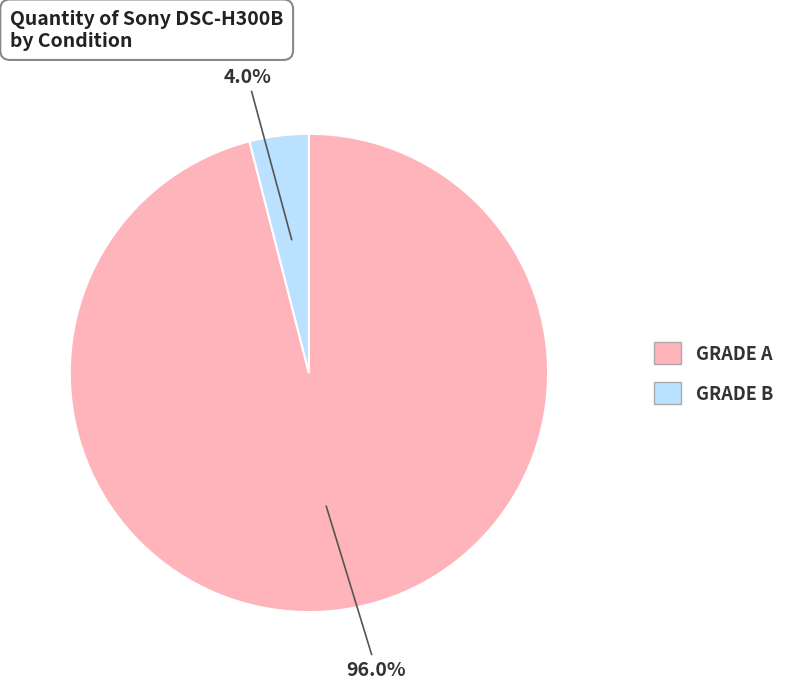

Rank the categories by value from lowest to highest.

GRADE B, GRADE A